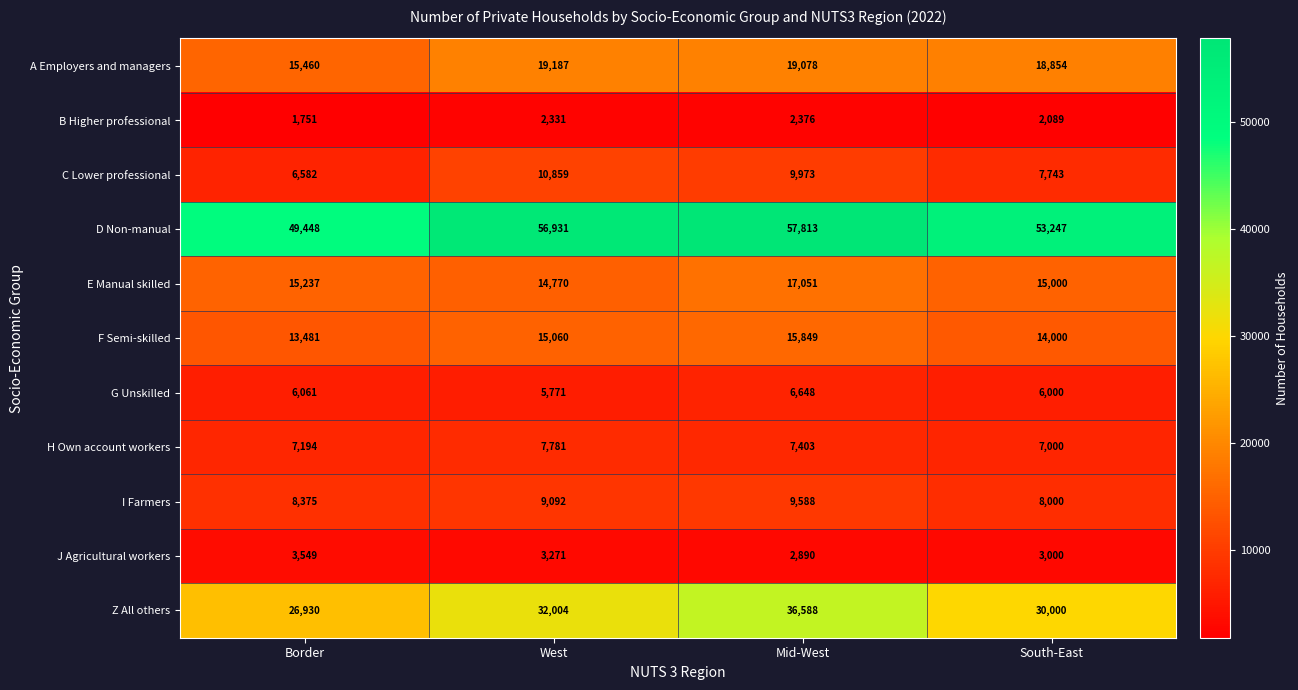

At West, list the series in order from largest to smallest.

D Non-manual, Z All others, A Employers and managers, F Semi-skilled, E Manual skilled, C Lower professional, I Farmers, H Own account workers, G Unskilled, J Agricultural workers, B Higher professional